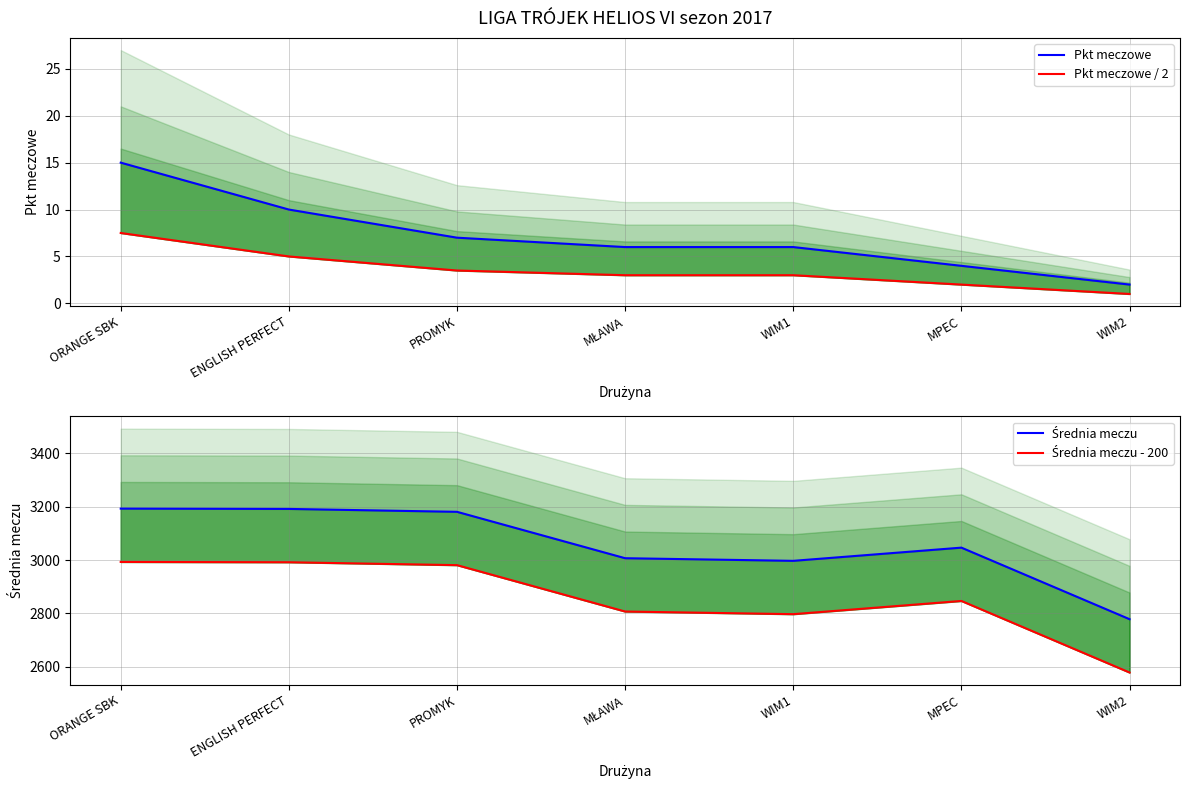

How many values in the Pkt meczowe / 2 series exceed 3?

3